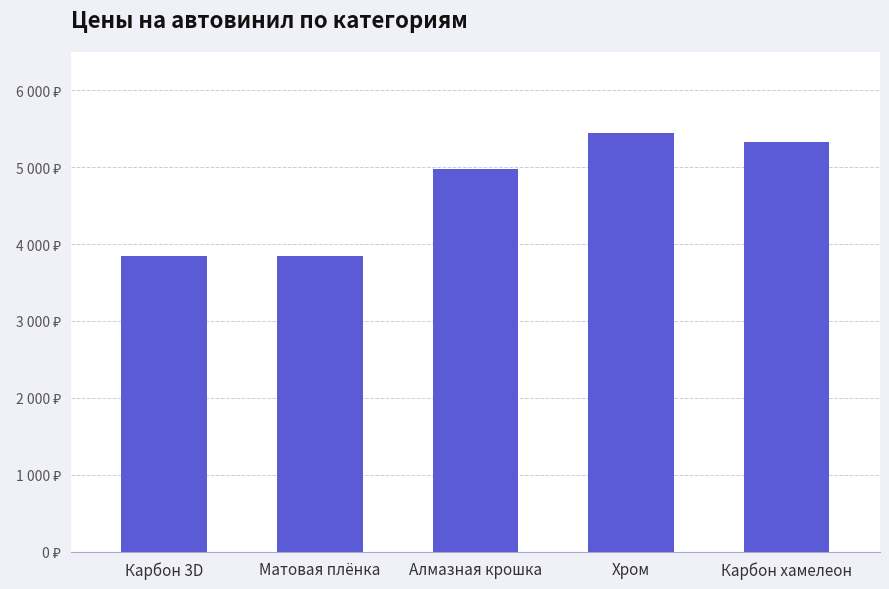

Does the chart contain any negative values?

No